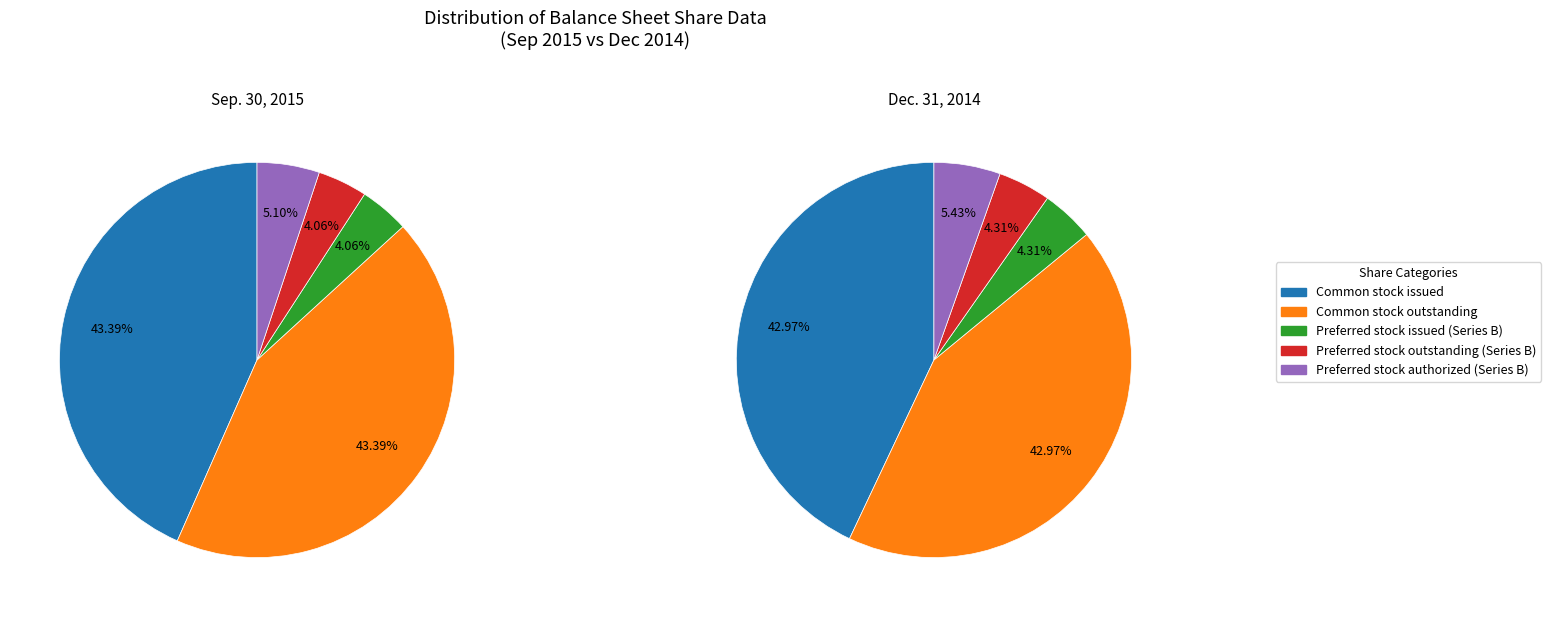

To the nearest percent, what portion does Preferred stock authorized (Series B) represent?

5%